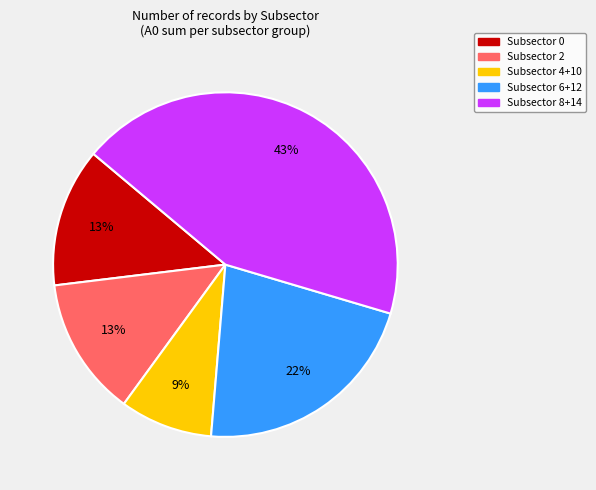

How many segments does this pie chart have?

5